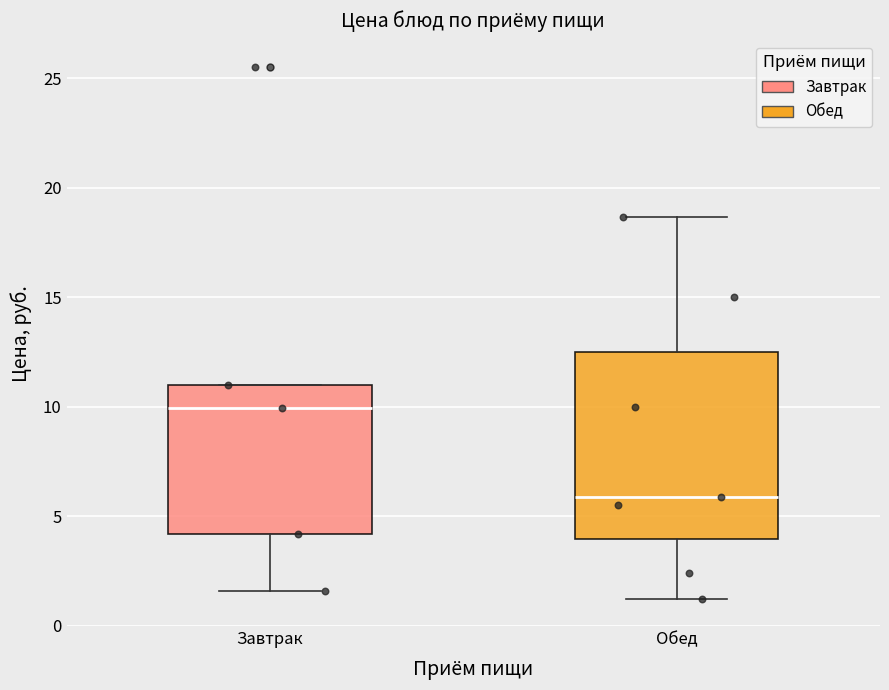

Reading left to right, transcribe this box plot: for each box, give where its median line is, the range the box spans, and where its two whiskers end, as read against the y-axis. The values are not printed on the chart, so give them approximately, as read against the axis.

Завтрак: median 10.0, box 4.0 to 11.0, whiskers 1.5 to 11.0
Обед: median 6.0, box 4.0 to 12.5, whiskers 1.0 to 18.5